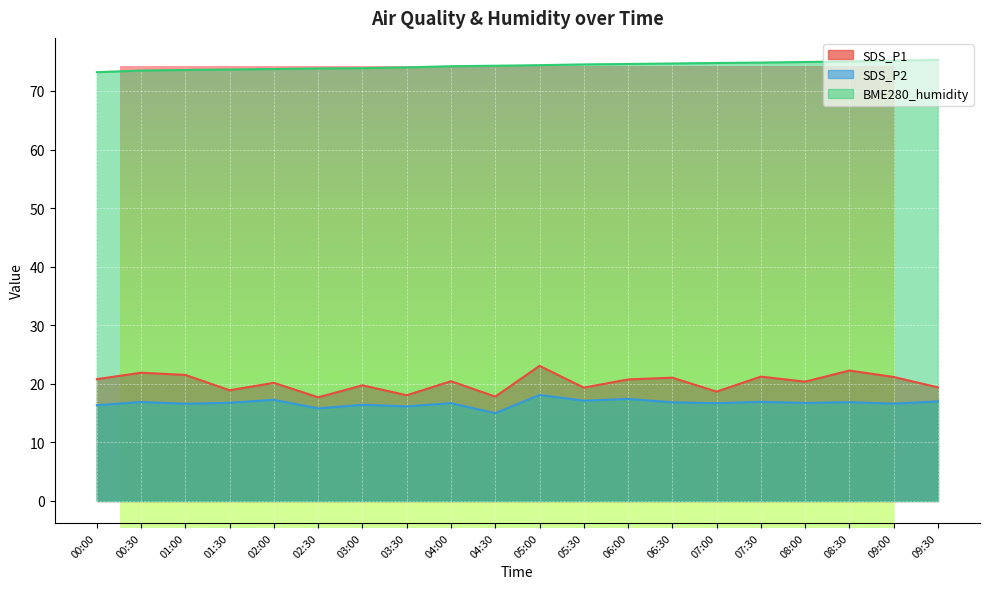

True or false: SDS_P2 and BME280_humidity intersect in this chart.

False